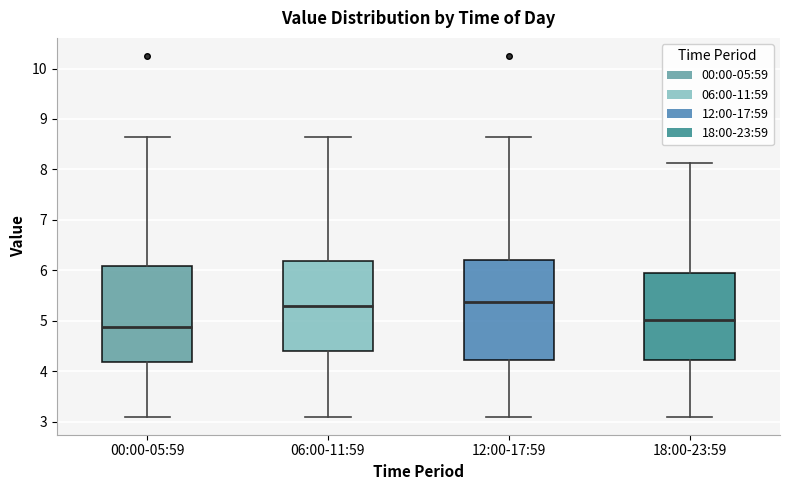

Reading left to right, read every box against the y-axis: the position of its median line, the range the box covers, and the ends of its whiskers. The values are not printed on the chart, so give them approximately, as read against the axis.

00:00-05:59: median 4.9, box 4.2 to 6.1, whiskers 3.1 to 8.7
06:00-11:59: median 5.3, box 4.4 to 6.2, whiskers 3.1 to 8.7
12:00-17:59: median 5.4, box 4.2 to 6.2, whiskers 3.1 to 8.7
18:00-23:59: median 5.0, box 4.2 to 6.0, whiskers 3.1 to 8.1